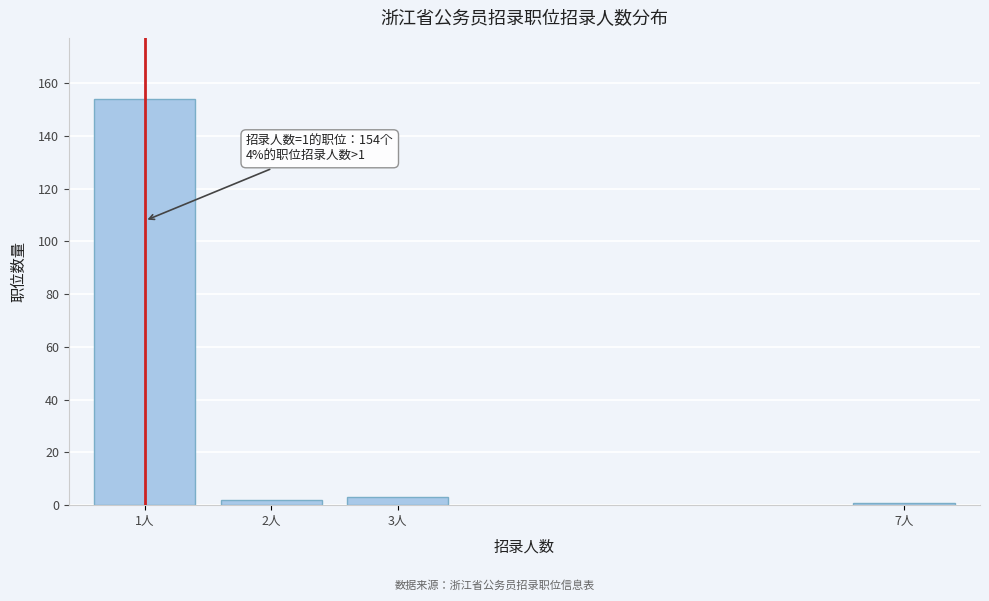

Reading left to right, list all the values displayed in this chart.

154	2	3	1